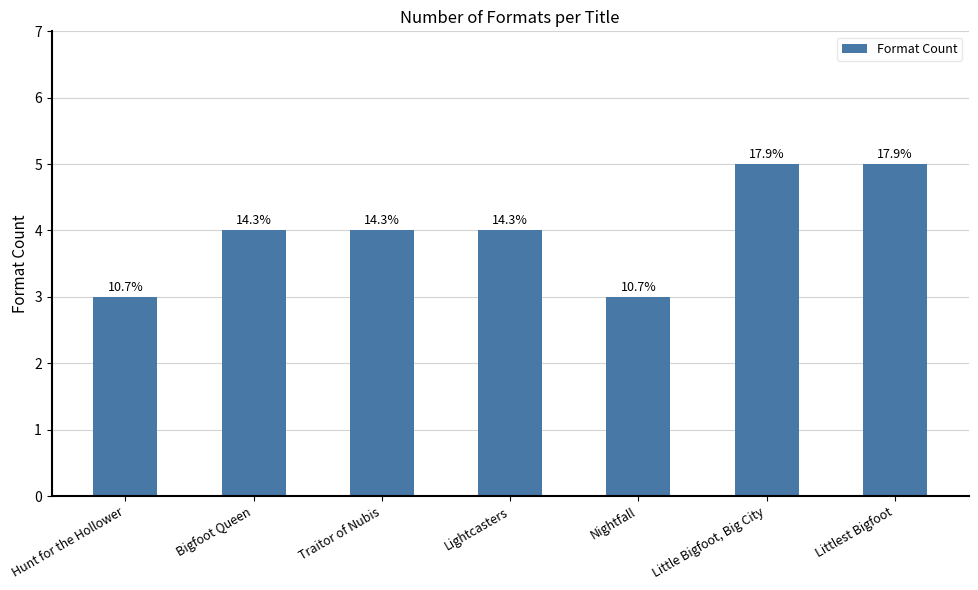

What is the average value?

4